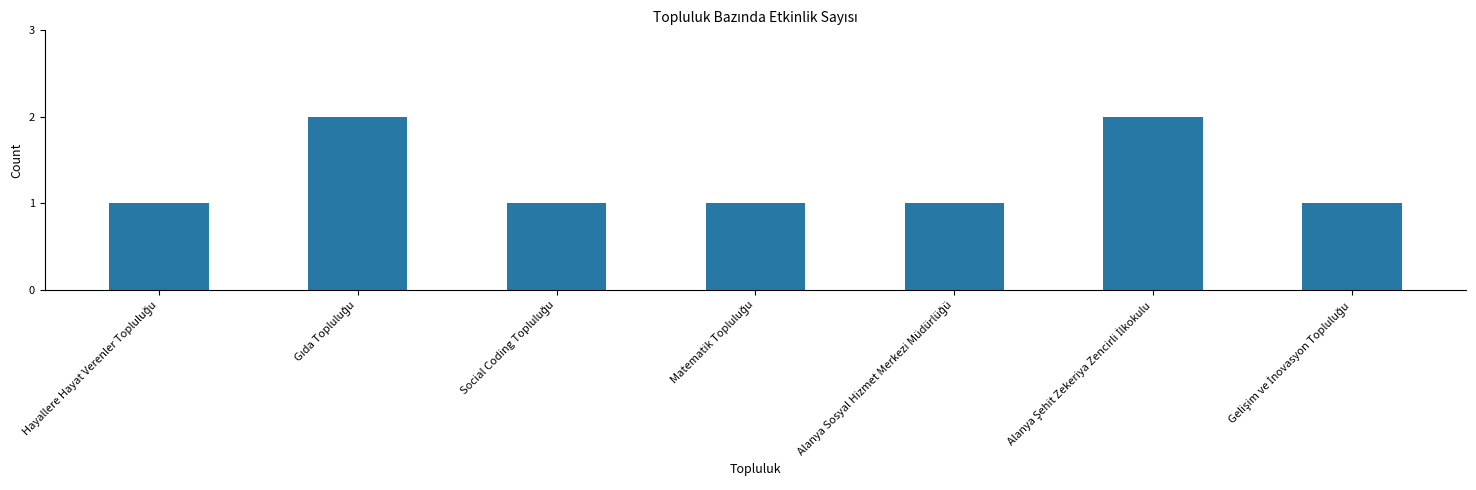

What is the sum of all values?

9